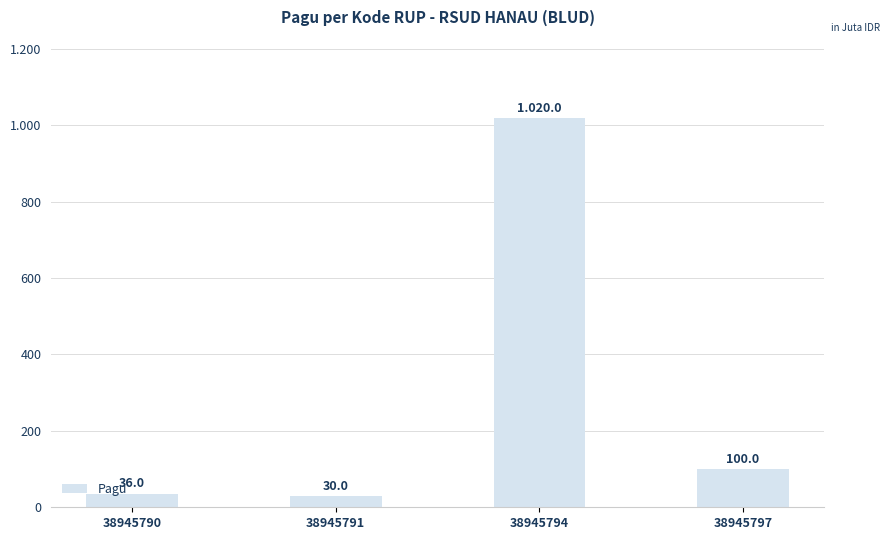

Does the chart contain any negative values?

No